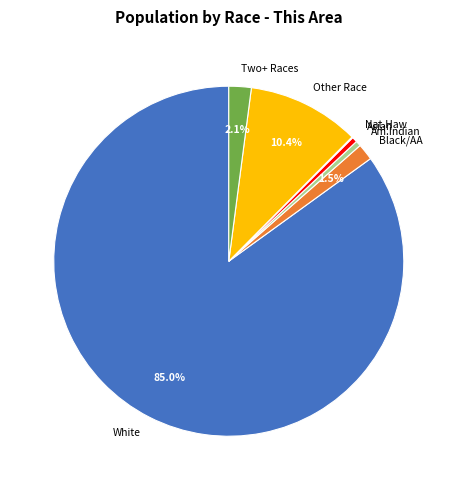

What is the ratio of the value at Other Race to the value at Asian?

21.3